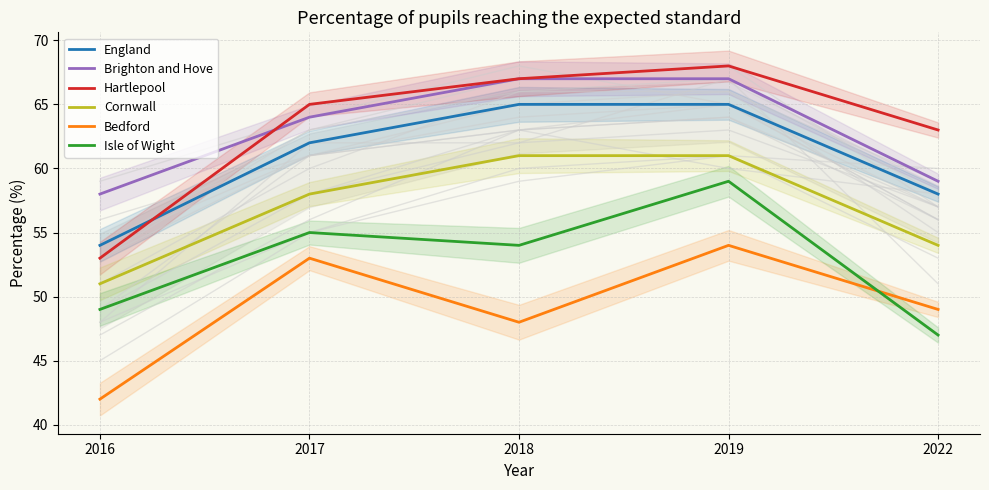

At which label is Hartlepool closest to 60?

2022